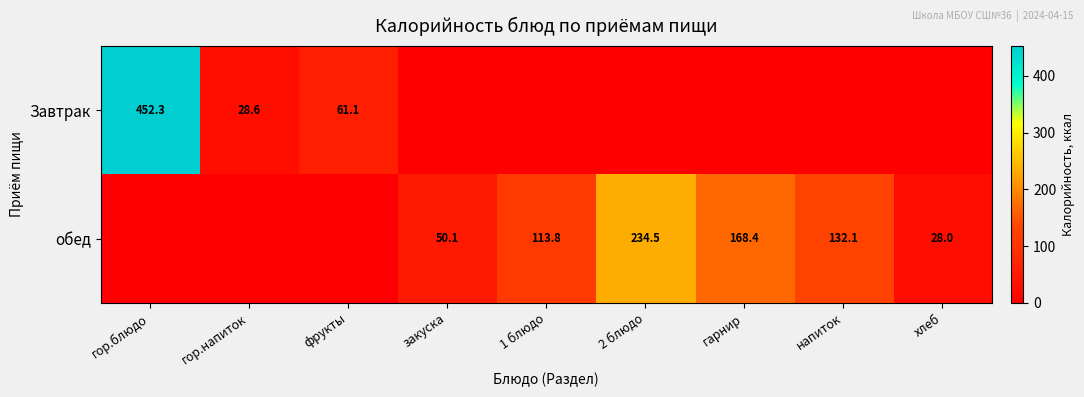

The value of обед at гарнир is 241.5. True or false?

False